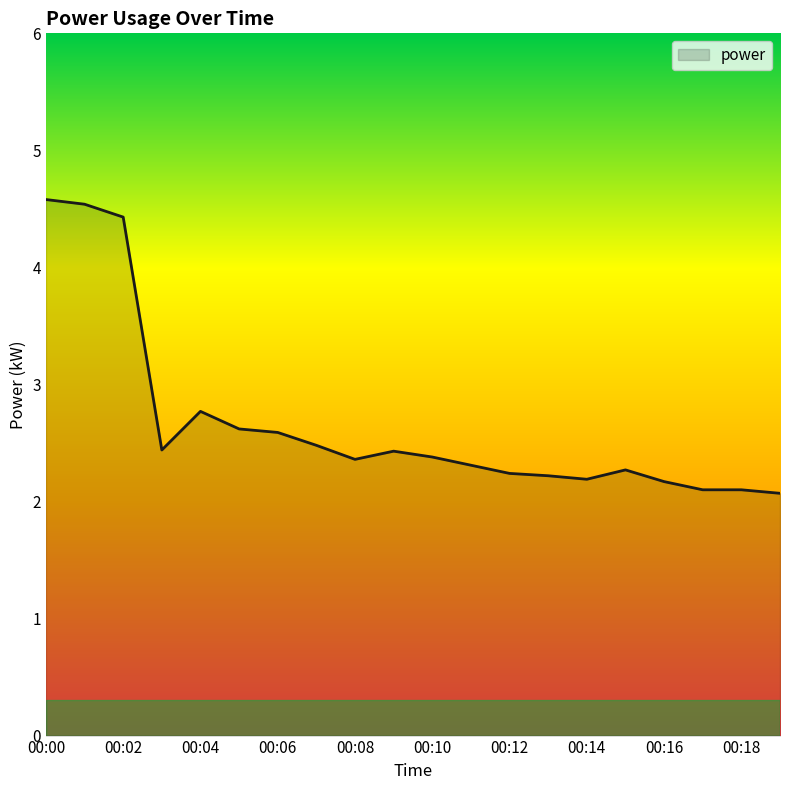

What is the smallest value displayed?

2.1